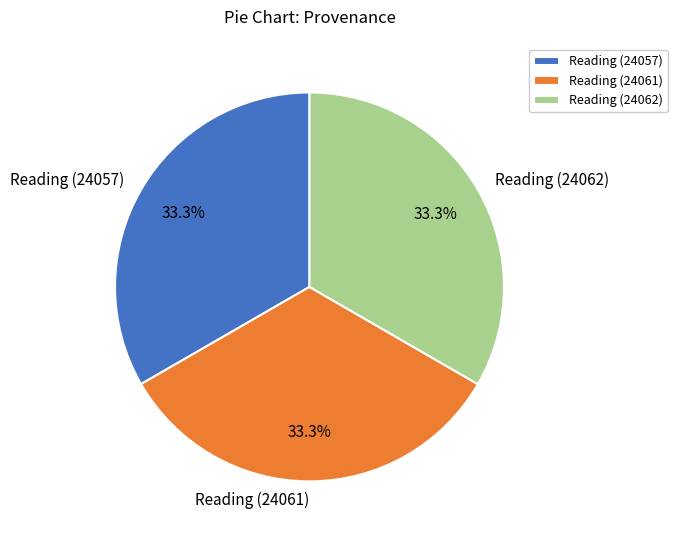

The Reading (24062) slice represents 33% of the pie. True or false?

True